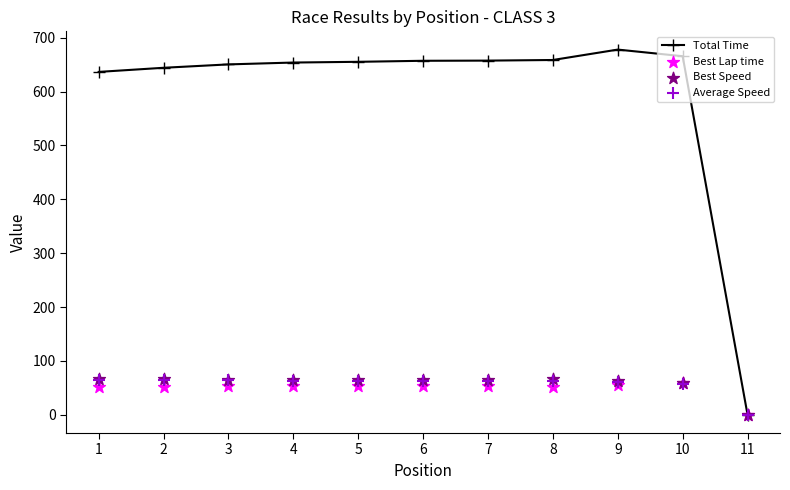

At which category is the sum across all series the highest?

9